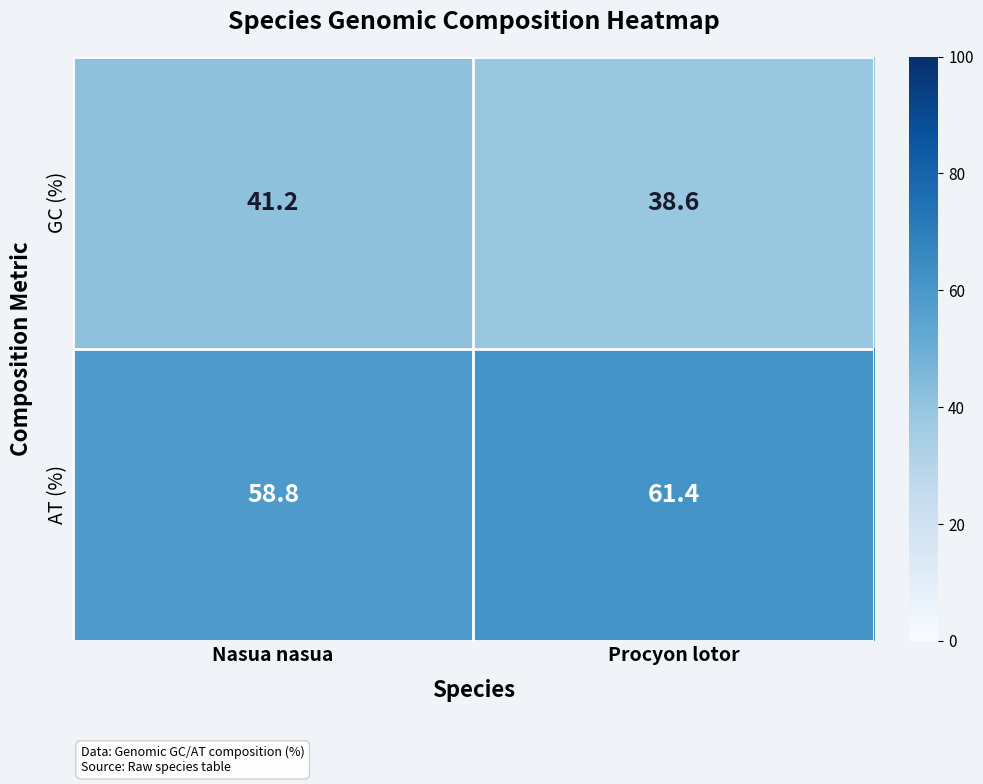

Rank the categories by AT (%) value from lowest to highest.

Nasua nasua, Procyon lotor